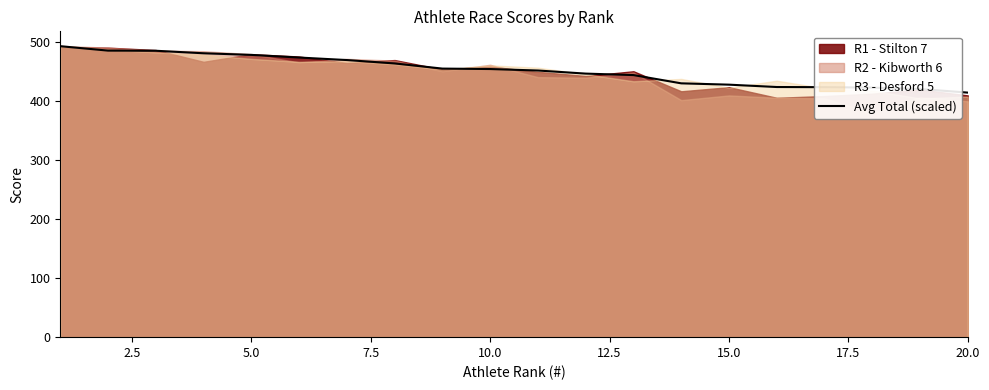

The value of Avg Total (scaled) at 5.0 is 478.8. True or false?

True